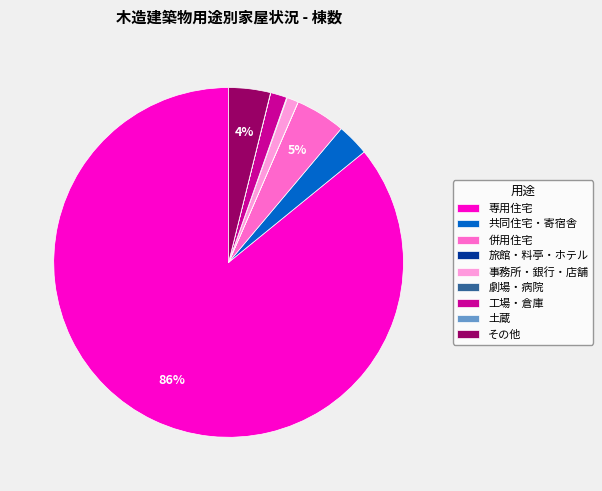

Combined, do 併用住宅 and その他 account for over 50%?

No